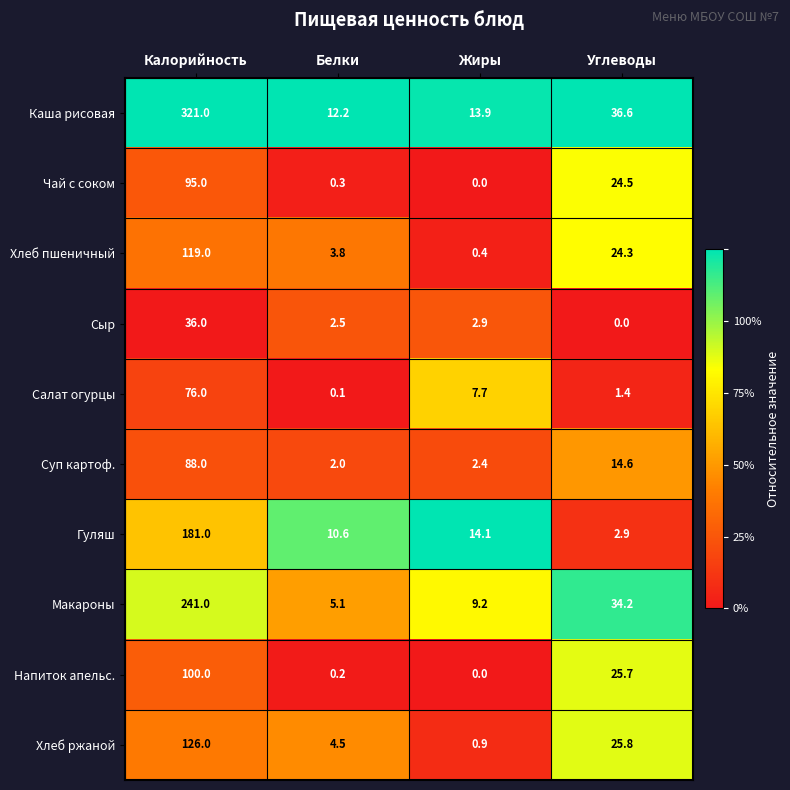

Which series has the largest range (max minus min)?

Каша рисовая